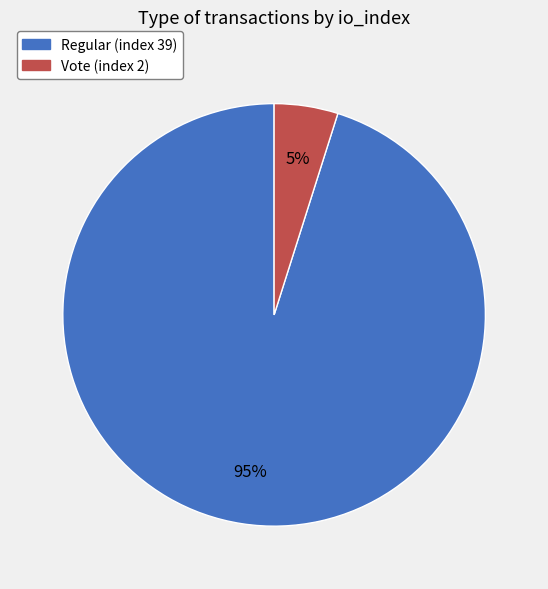

What is the largest slice in the pie chart?

Regular (index 39)